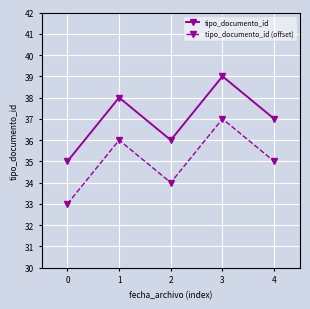

The tipo_documento_id (offset) series shows 12 at 4. True or false?

False